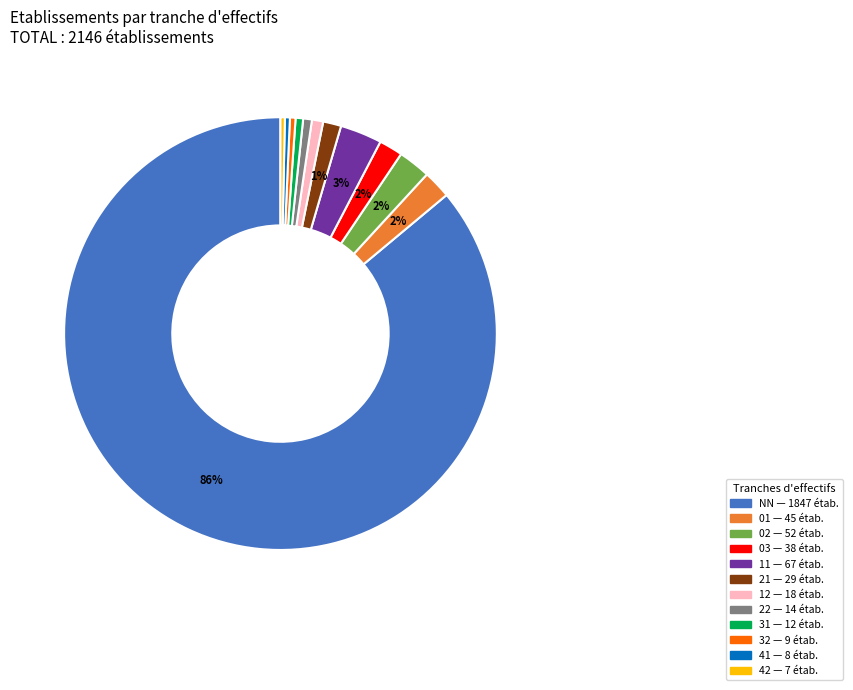

Is the sum of 22 and 01 greater than half?

No